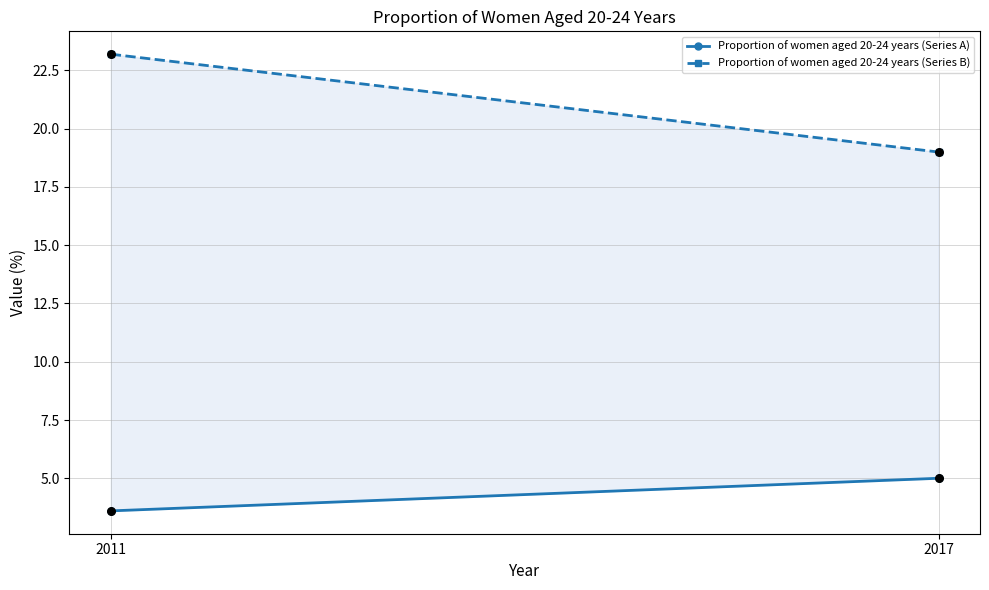

At how many categories does at least one series exceed 22?

1